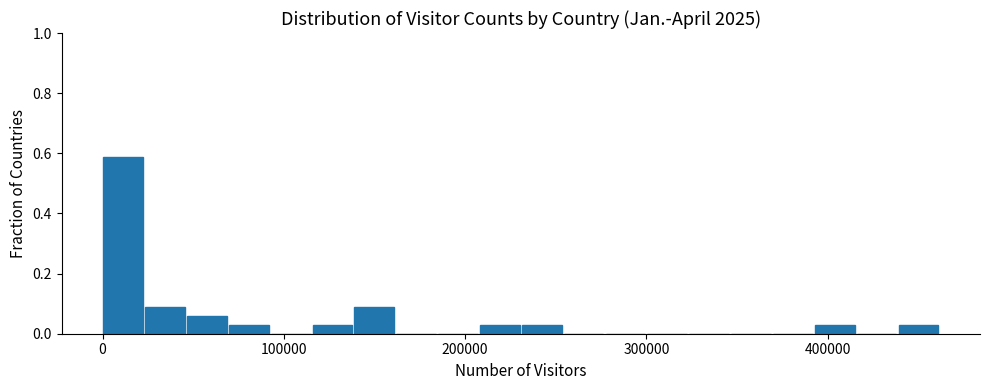

Read against the x-axis, roughly where is the centre of the tallest bar?

10000